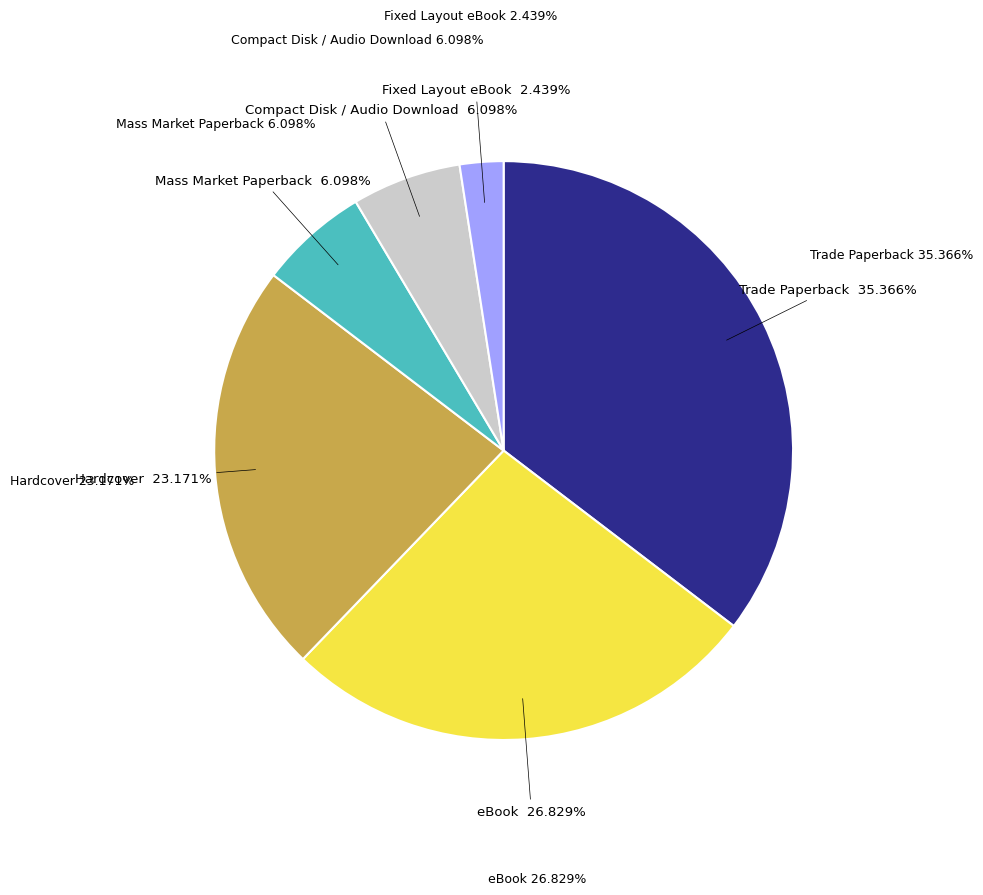

Does Fixed Layout eBook represent more than half of the total?

No